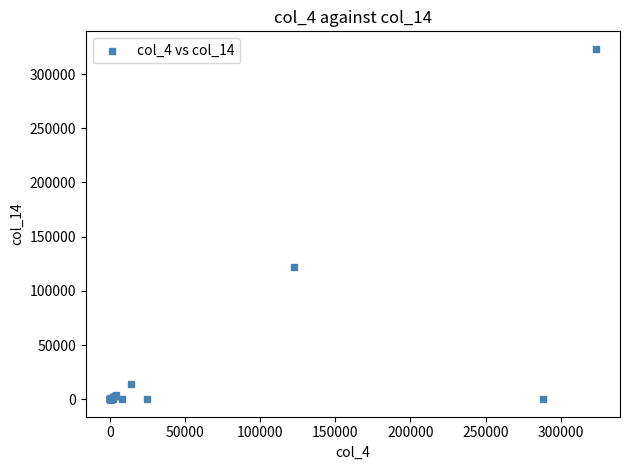

What Y value in the scatter plot is closest to 161665?

122224.0